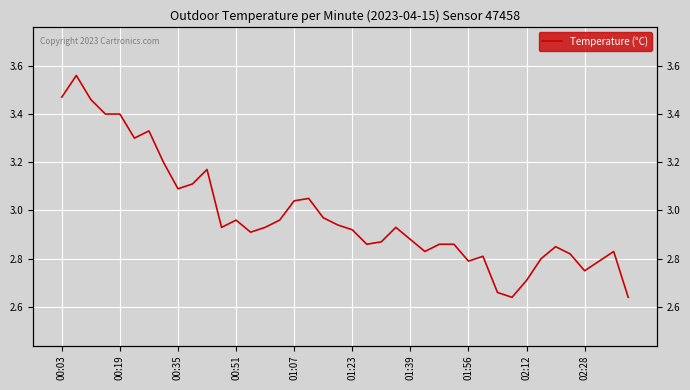

Does the chart display data point markers on the line(s)?

No